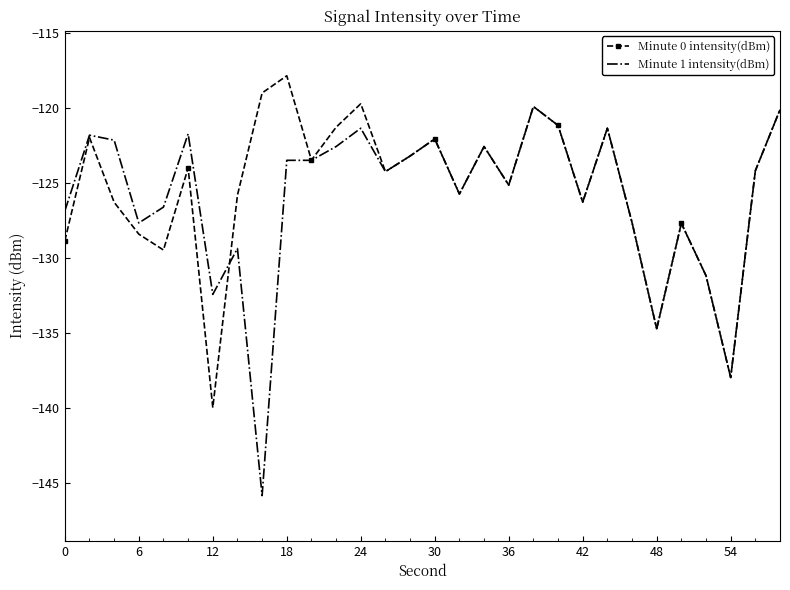

What is the minimum value shown in the chart?

-145.8